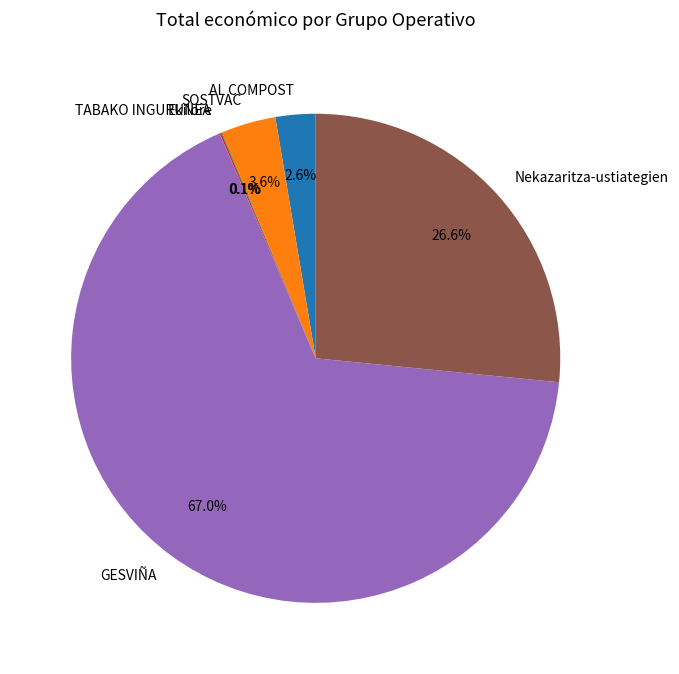

How much of the chart is everything except Nekazaritza-ustiategien?

73.4%